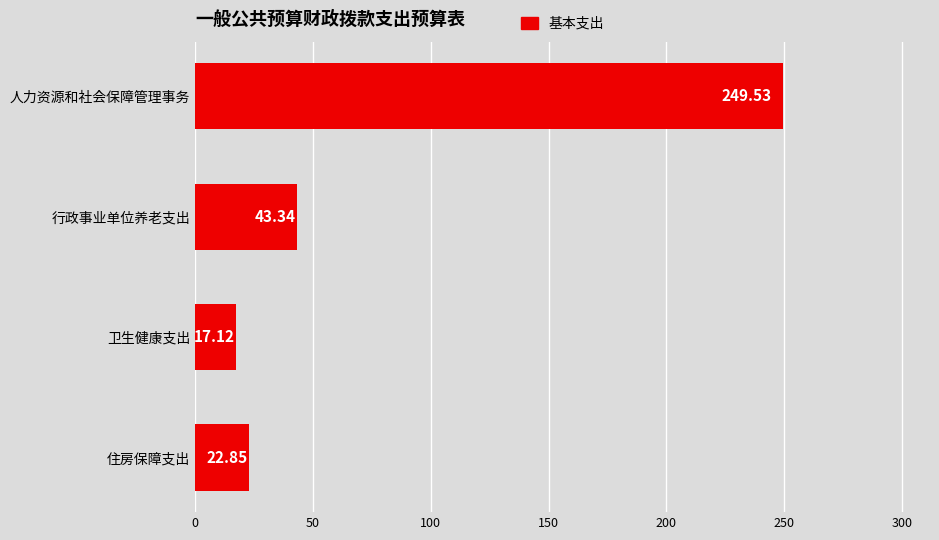

Rank the categories by value from highest to lowest.

人力资源和社会保障管理事务, 行政事业单位养老支出, 住房保障支出, 卫生健康支出